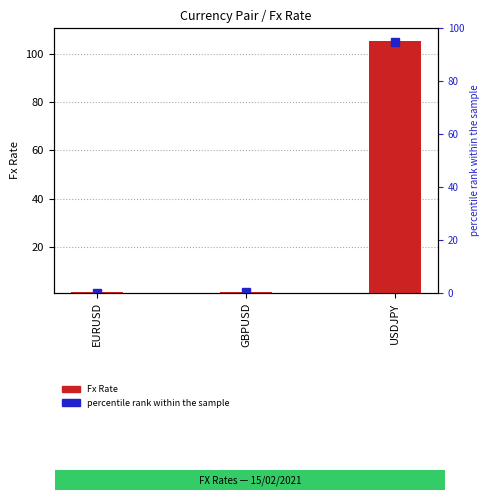

Are the bars grouped side by side (vs. stacked)?

No